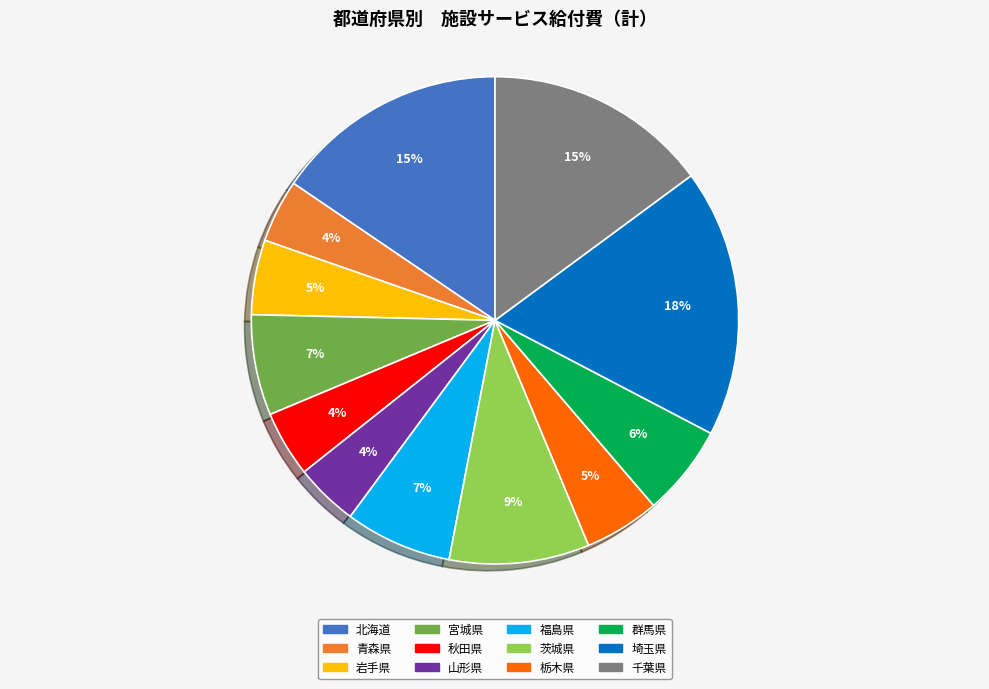

What is the ratio of the value at 秋田県 to the value at 青森県?

1.0